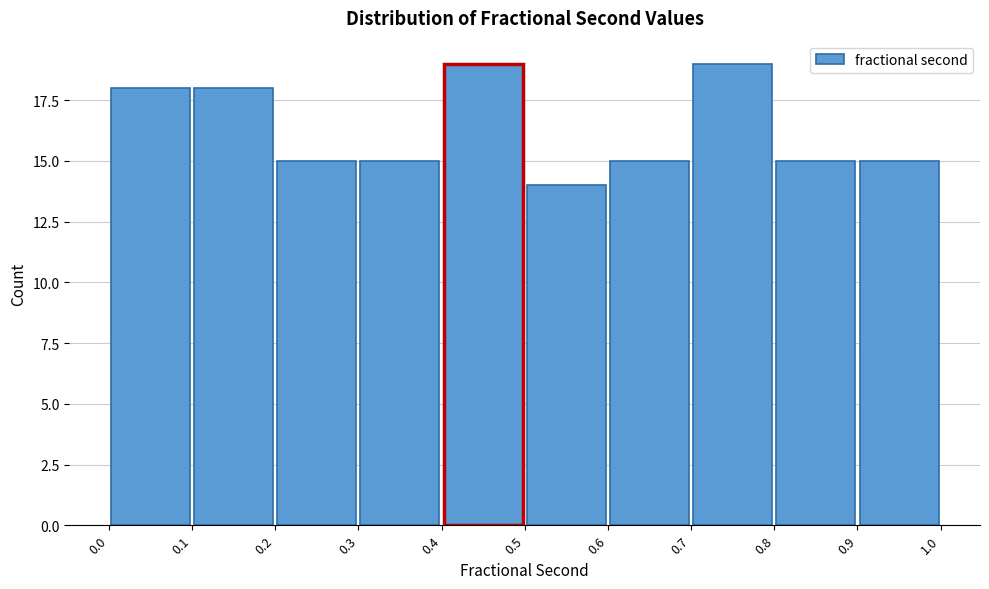

Reading left to right, list every bar in this chart as the range it spans on the x-axis followed by its height. The values are not printed on the chart, so give them approximately, as read against the axis.

0.0 to 0.1: 18
0.1 to 0.2: 18
0.2 to 0.3: 15
0.3 to 0.4: 15
0.4 to 0.5: 19
0.5 to 0.6: 14
0.6 to 0.7: 15
0.7 to 0.8: 19
0.8 to 0.9: 15
0.9 to 1.0: 15